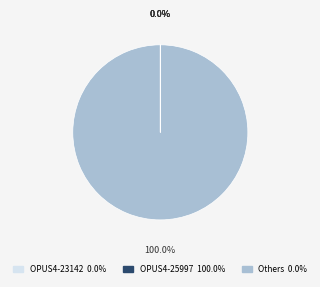

True or false: OPUS4-23142 accounts for 7% of the total.

False